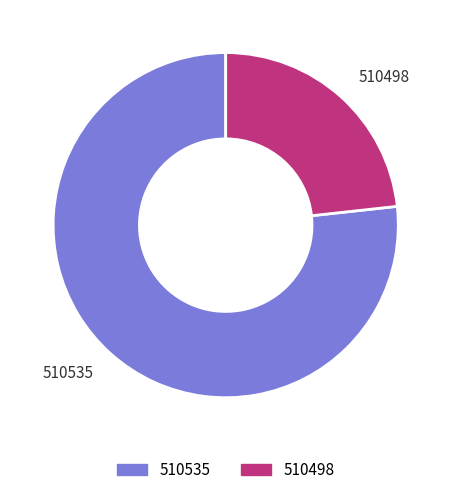

Which slice is the smallest?

510498